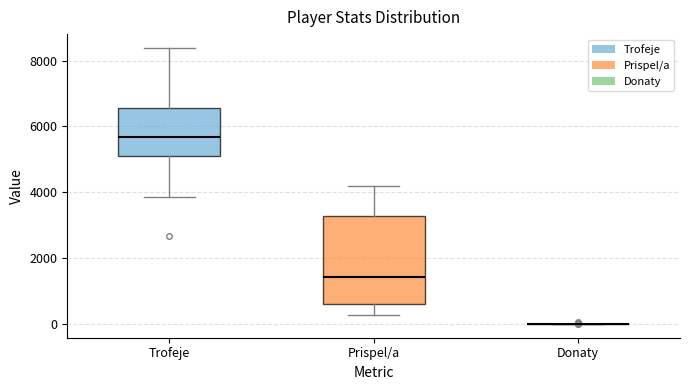

Where is the lower edge of the box for Trofeje on the y-axis? The values are not printed on the chart, so give them approximately, as read against the axis.

5000